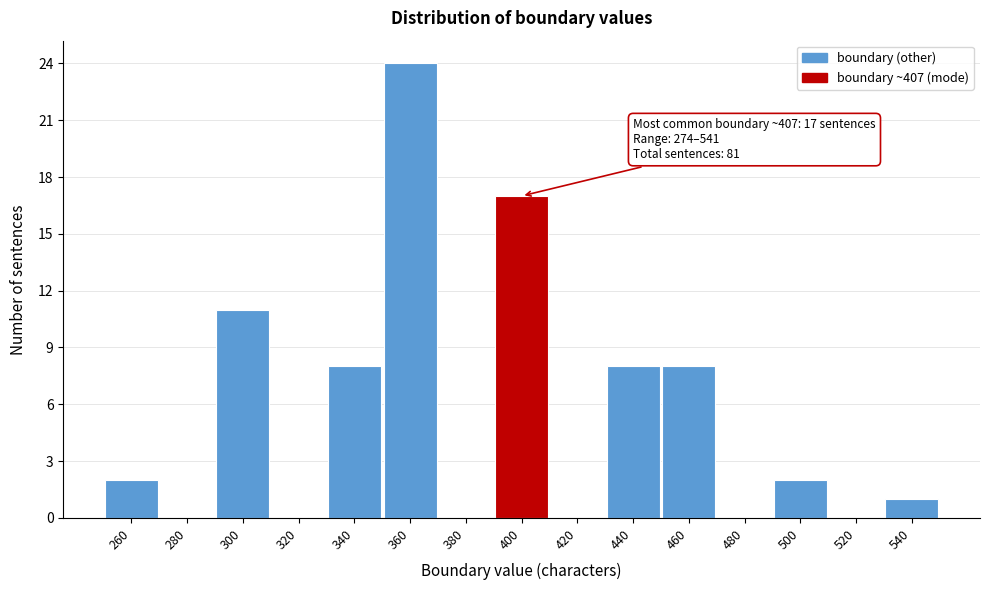

Reading left to right, extract all data points from this chart.

260=2	280=0	300=11	320=0	340=8	360=24	380=0	400=17	420=0	440=8	460=8	480=0	500=2	520=0	540=1